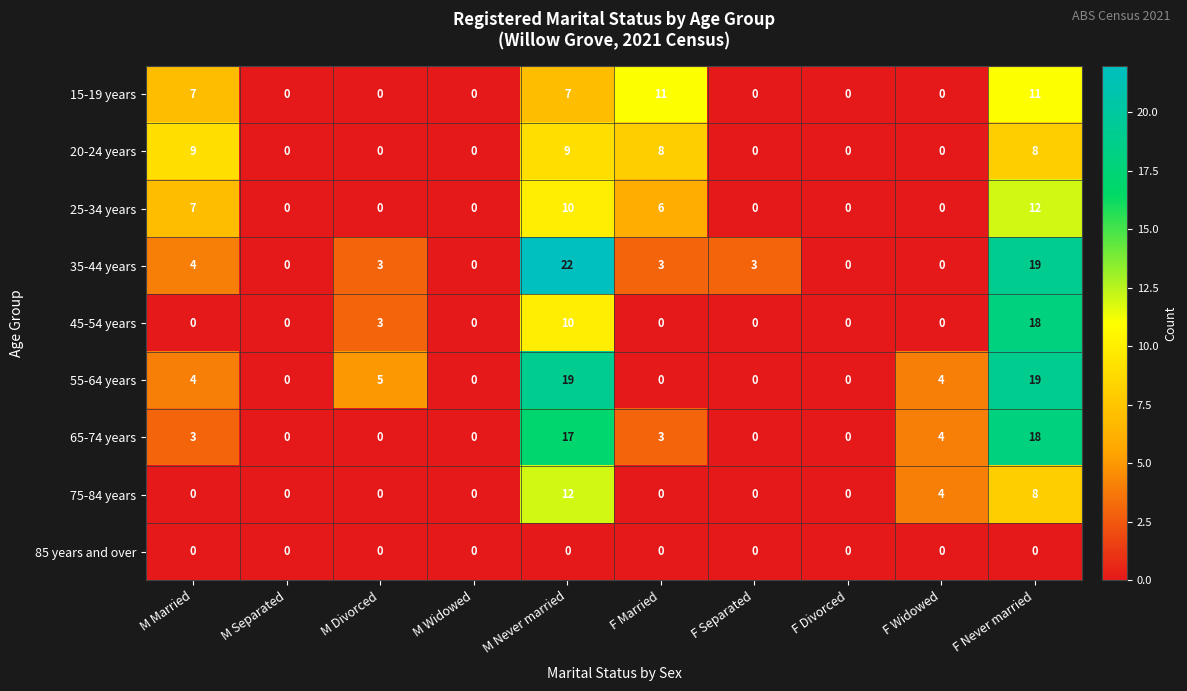

What is the difference between the maximum and second lowest values in the 35-44 years series?

22